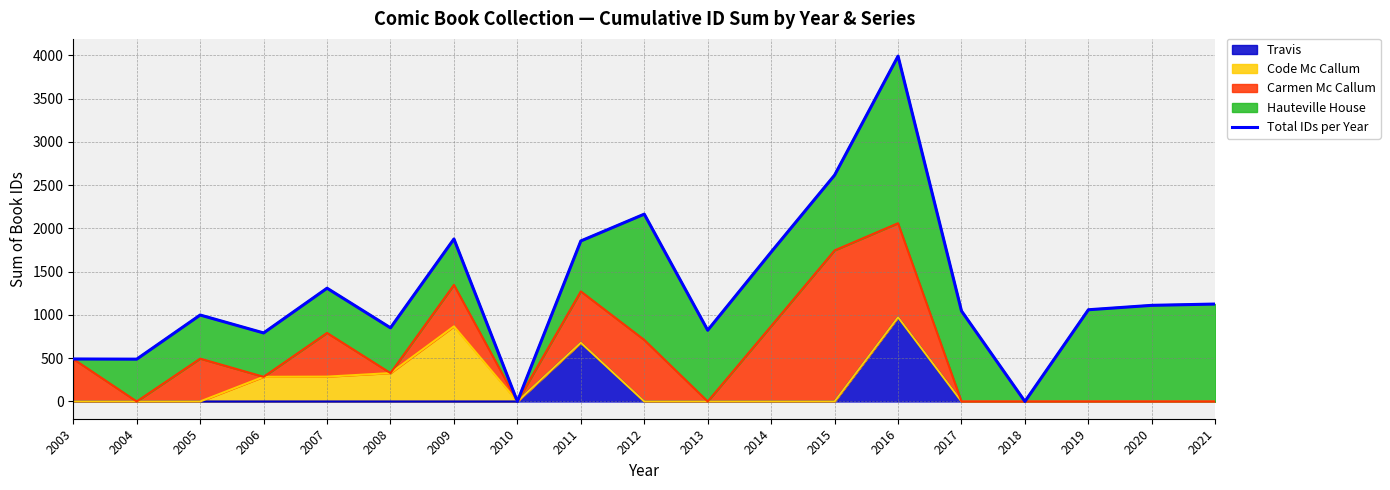

What is the change in value from 2005 to 2009?

+879